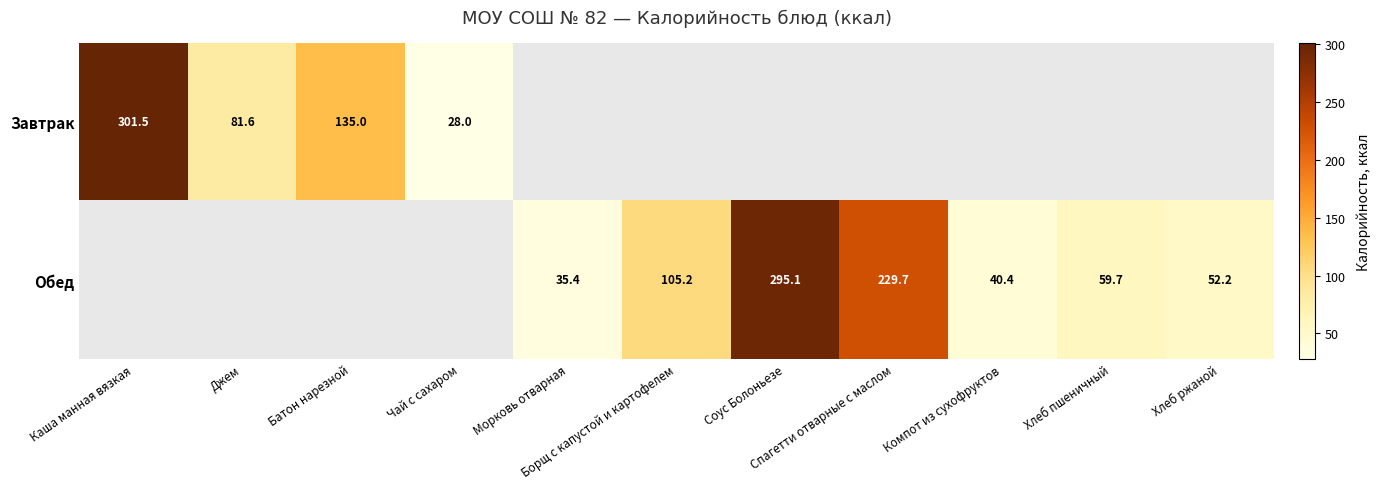

Is the value of Обед at Батон нарезной greater than the value of Завтрак at Джем?

No